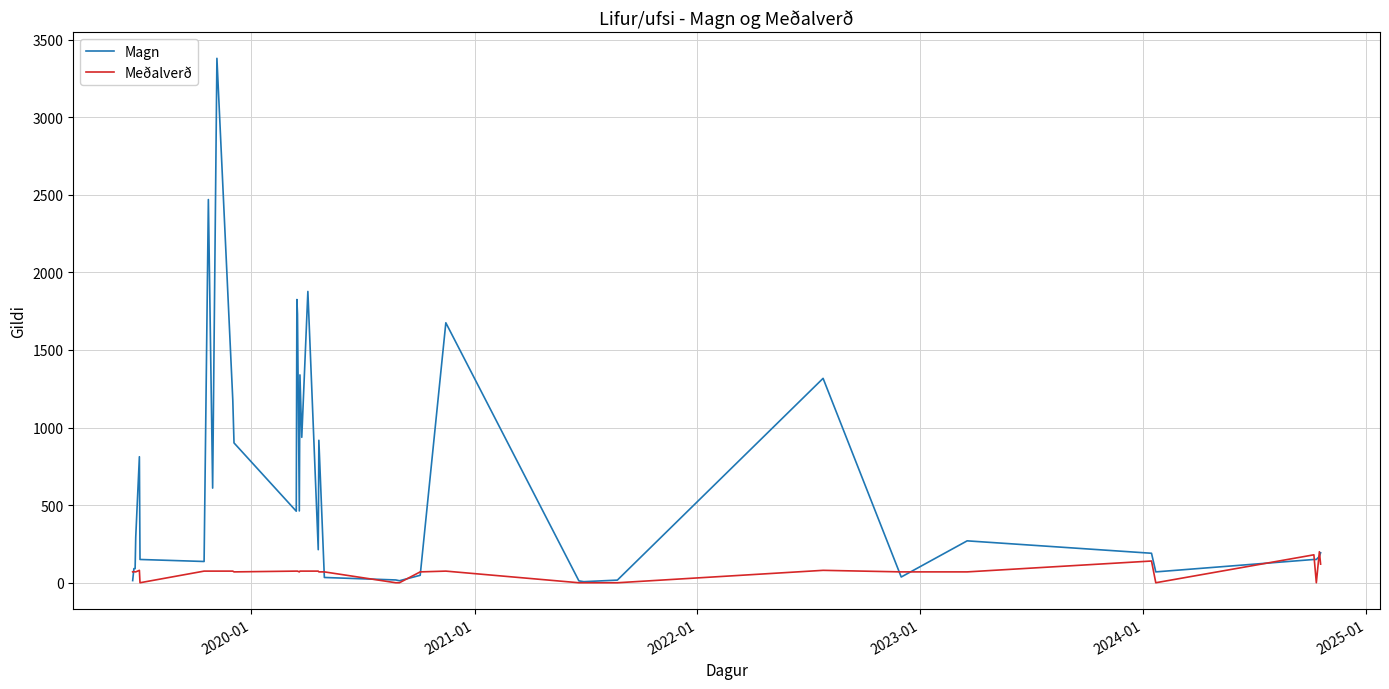

Which series has the largest range (max minus min)?

Magn